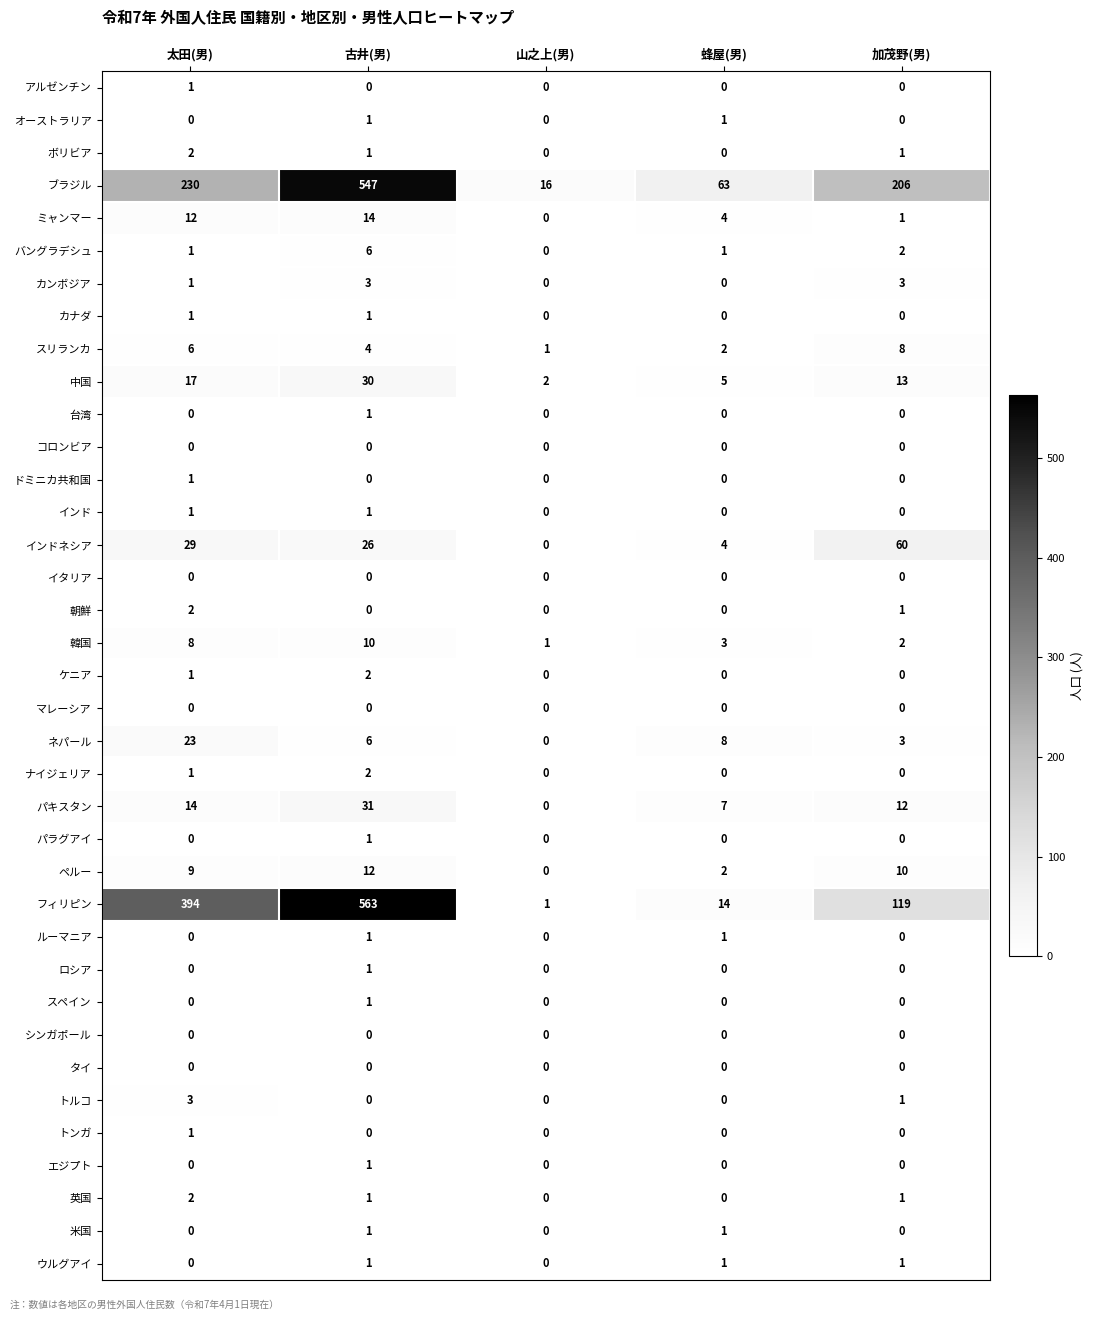

What is the difference between the maximum and second lowest values in the 韓国 series?

8